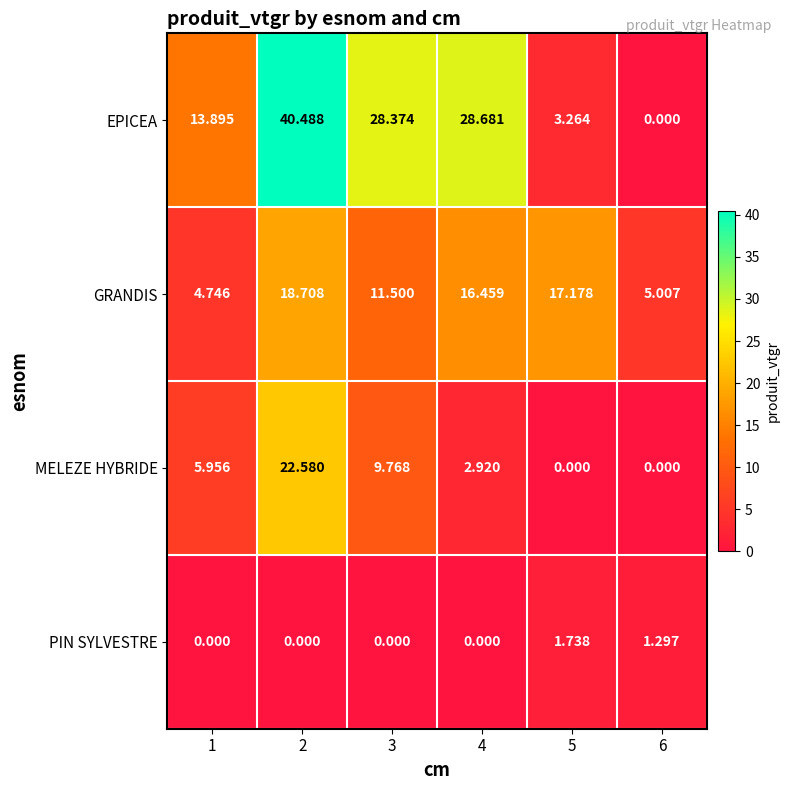

Which series has the largest total across all categories?

EPICEA